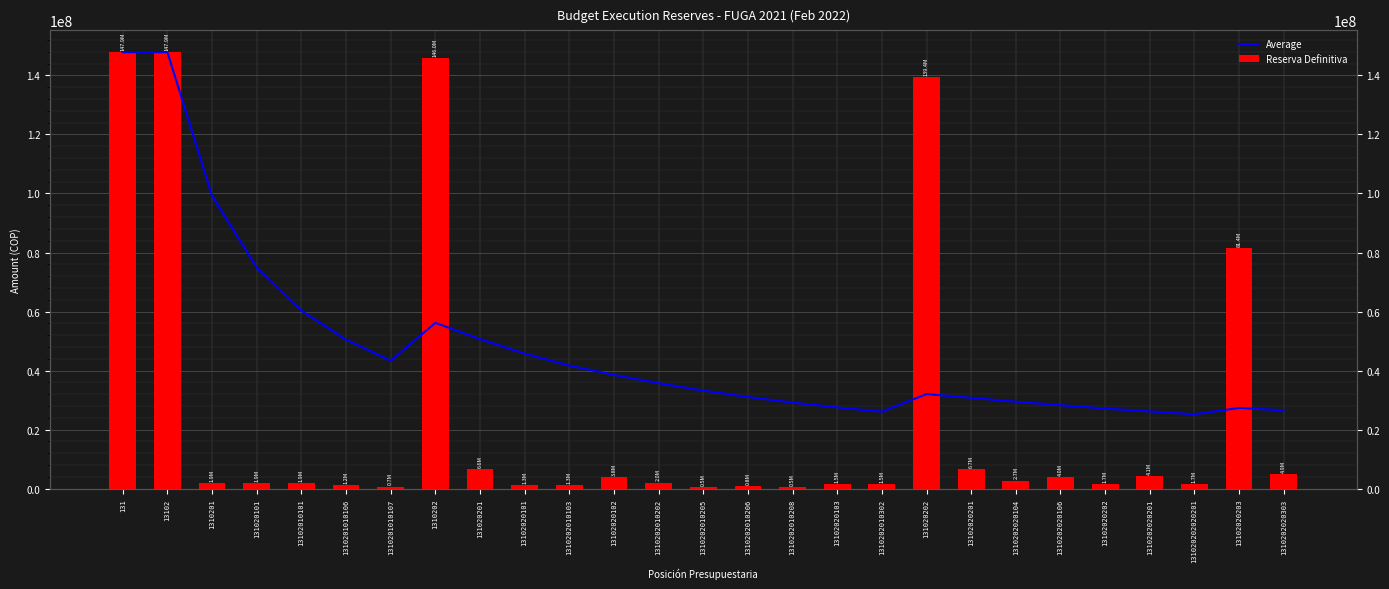

Reading left to right, transcribe all the data shown in this chart.

Average: 131=147880825.0	13102=147880825.0	1310201=99226241.3	131020101=74898949.5	13102010101=60302574.4	1310201010106=50457896.3	1310201010107=43347135.1	1310202=56174212.1	131020201=50665855.8	13102020101=45729586.5	1310202010103=41690820.7	13102020102=38530552.0	1310202010202=35722024.6	1310202010205=33204400.6	1310202010206=31042175.7	1310202010208=29133388.8	13102020103=27509556.8	1310202010302=26066150.7	131020202=32029234.6	13102020201=30764057.1	1310202020104=29428896.4	1310202020106=28273037.5	13102020202=27115712.0	1310202020201=26158075.1	131020202020201=25177934.2	13102020203=27340507.5	1310202020303=26508885.1
Reserva Definitiva: 131=147880825.0	13102=147880825.0	1310201=1917074.0	131020101=1917074.0	13102010101=1917074.0	1310201010106=1234506.0	1310201010107=682568.0	1310202=145963751.0	131020201=6599005.0	13102020101=1303163.0	1310202010103=1303163.0	13102020102=3767596.0	1310202010202=2019696.0	1310202010205=475289.0	1310202010206=771026.0	1310202010208=501585.0	13102020103=1528246.0	1310202010302=1528246.0	131020202=139364746.0	13102020201=6725683.0	1310202020104=2725683.0	1310202020106=4000000.0	13102020202=1654552.0	1310202020201=4132427.0	131020202020201=1654552.0	13102020203=81404841.0	1310202020303=4886701.0